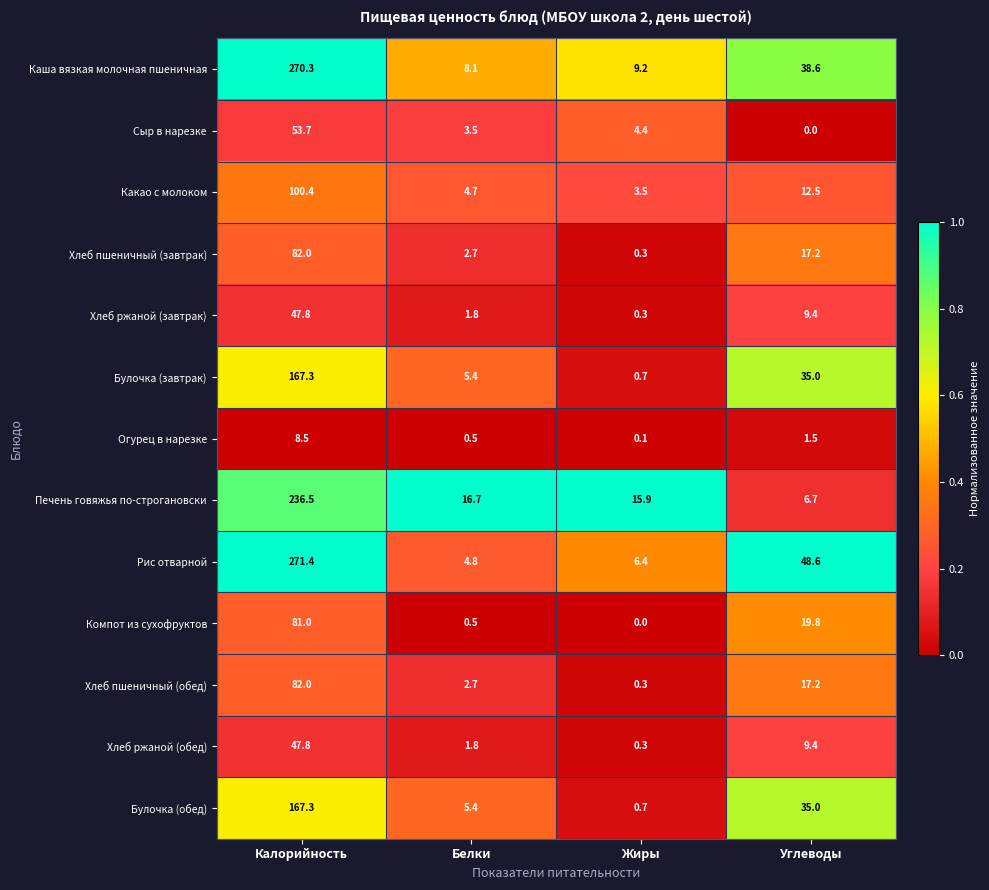

List the labels in order of Рис отварной value, largest first.

Калорийность, Углеводы, Жиры, Белки